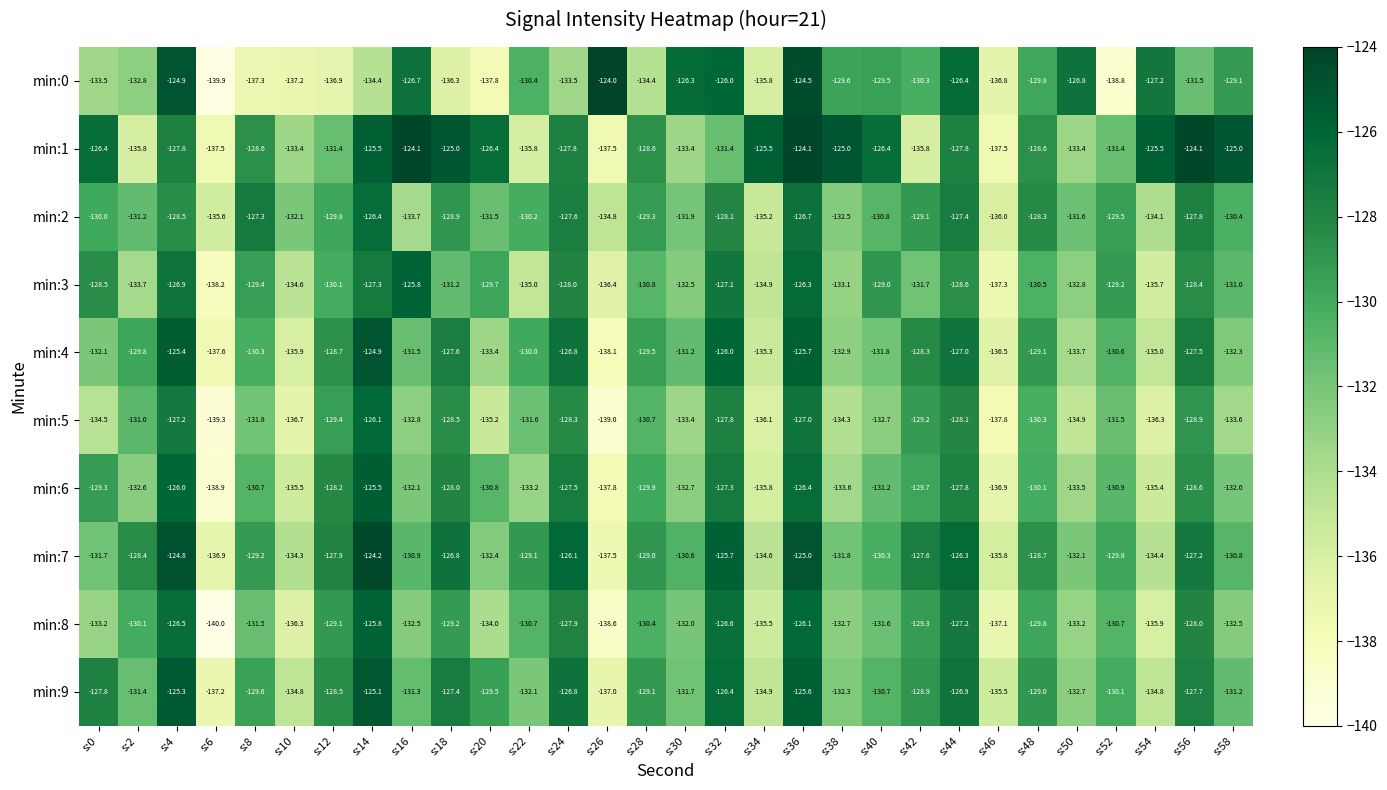

What is the total value across all series at s:16?

-1301.4